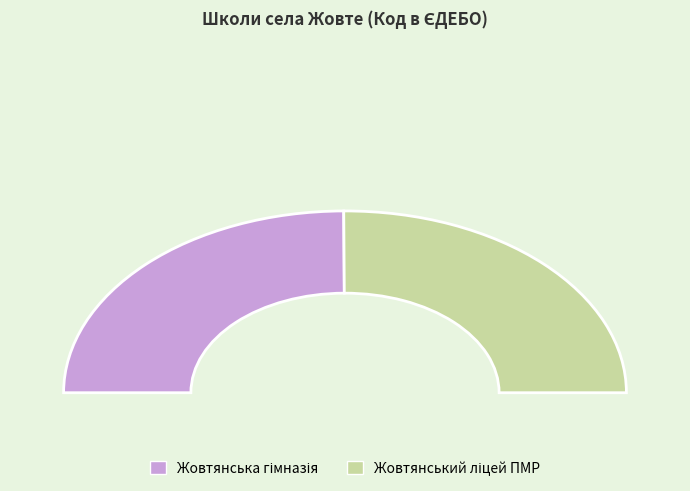

Is there any slice that represents more than half of the pie?

Yes